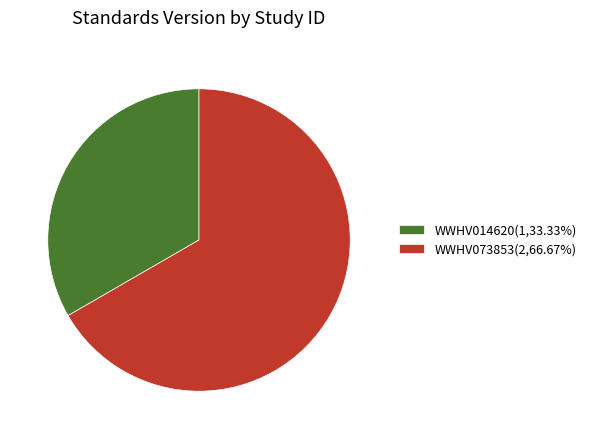

Is WWHV014620(1,33.33%) the majority of the pie?

No